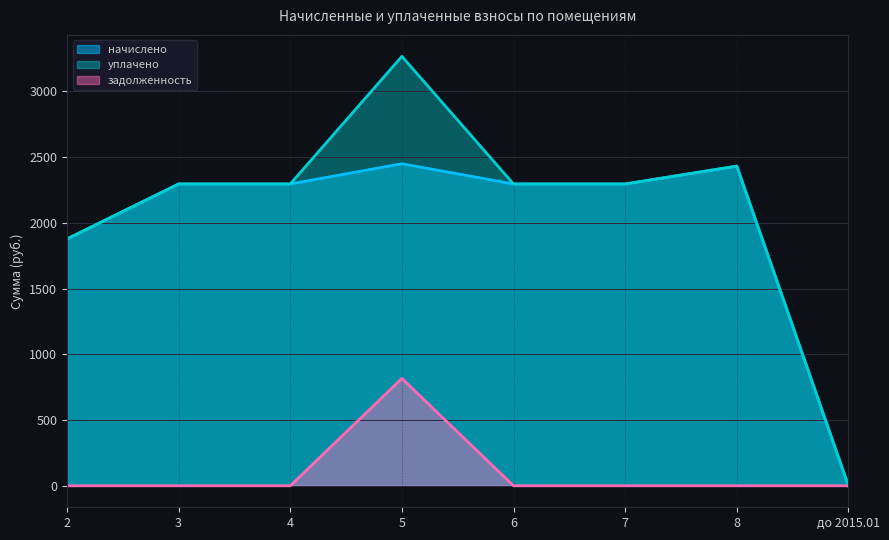

What position from the left is 5?

4